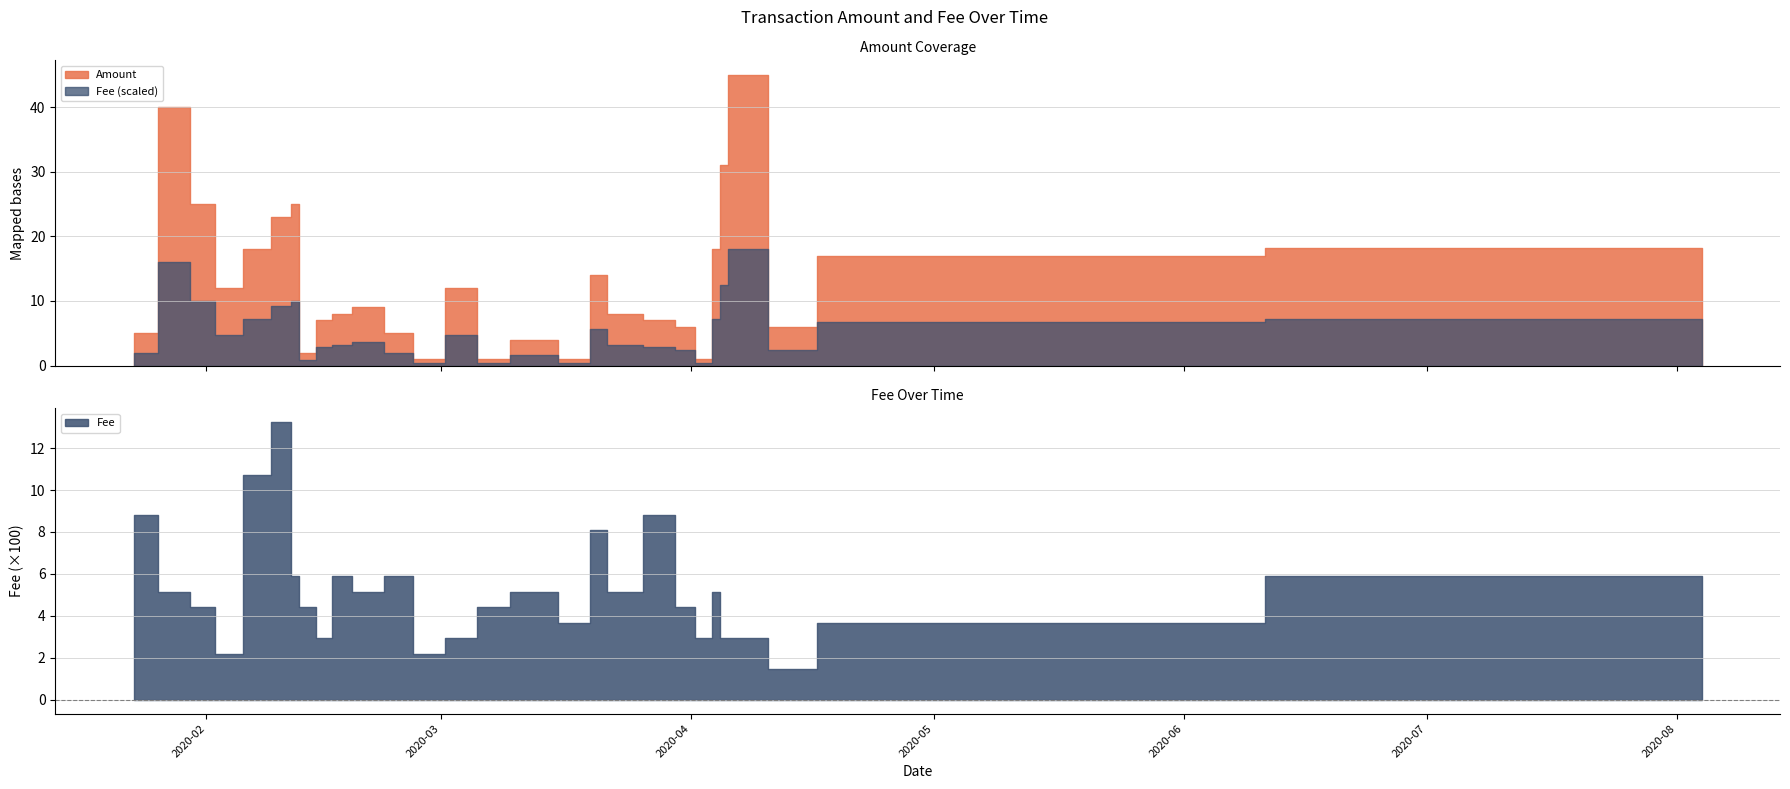

Does the chart display data point markers on the line(s)?

No